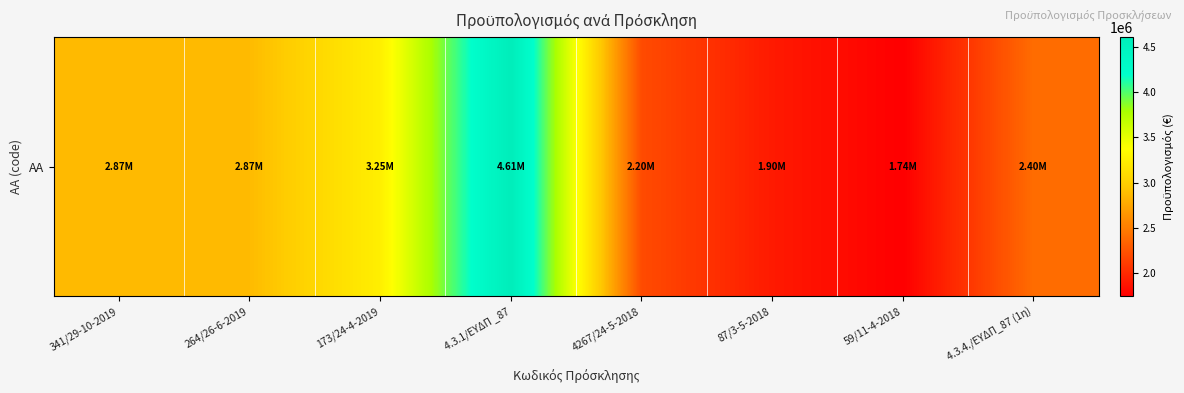

What is the maximum value shown in the chart?

4610000